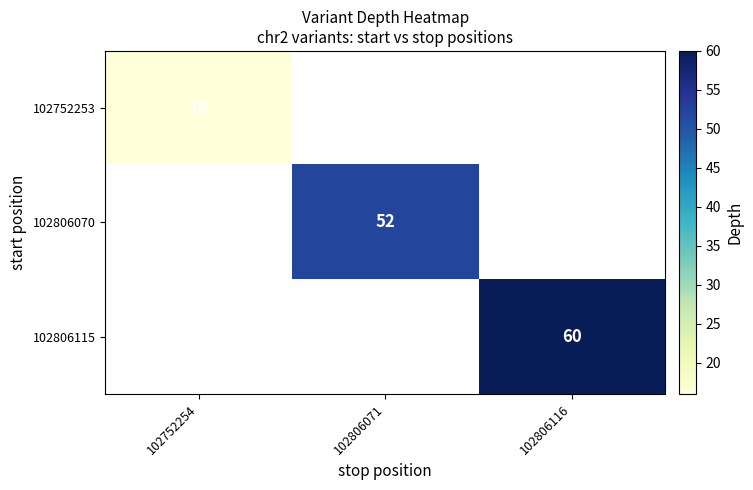

Is it true that 102806070 equals 52 at 102806071?

True